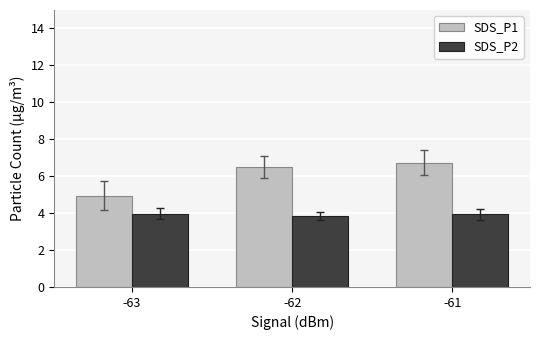

What is the minimum value shown in the chart?

3.8